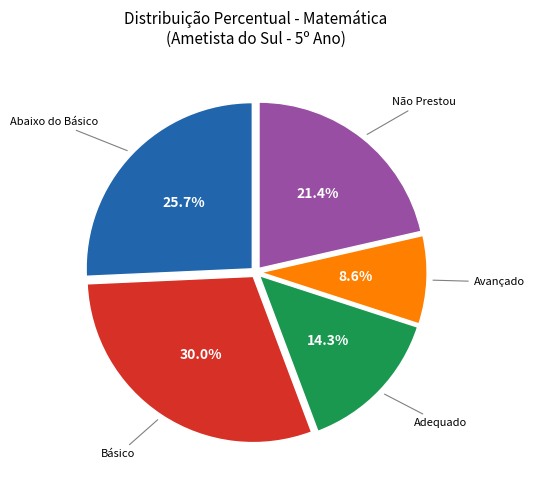

Is there a majority slice in this chart?

No